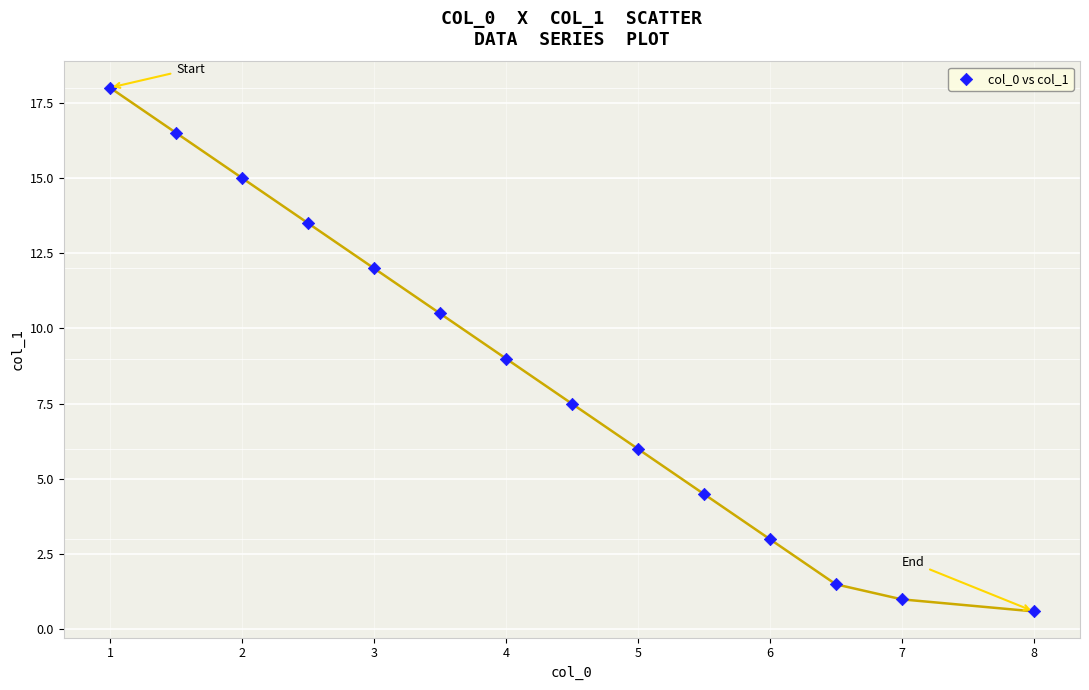

What is the range of Y values (max minus min)?

17.4